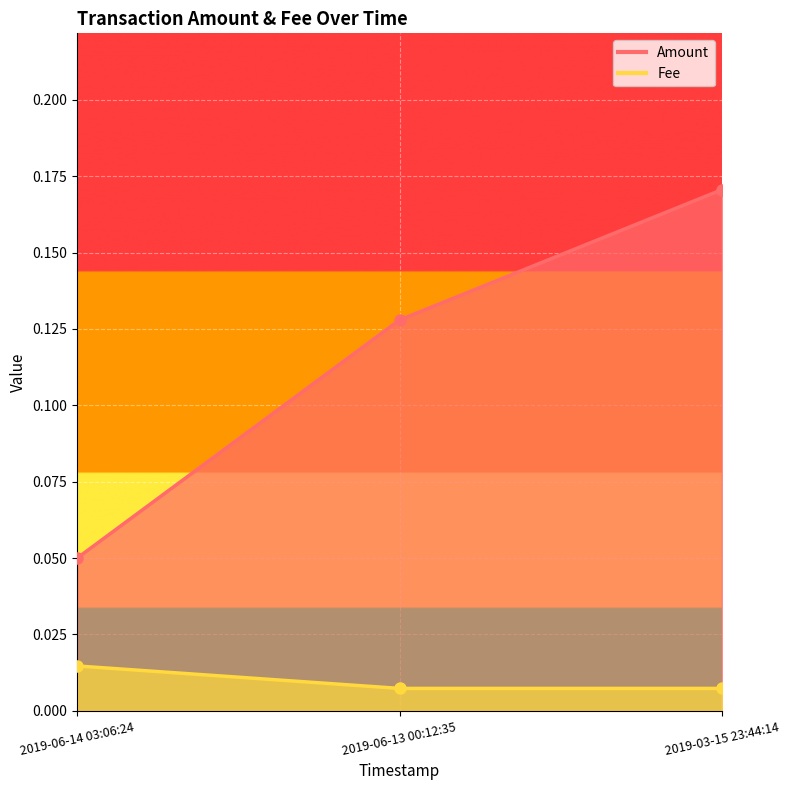

Reading right to left, extract all data points from this chart.

Amount: 0.1	0.1	0.2
Fee: 0.0	0.0	0.0